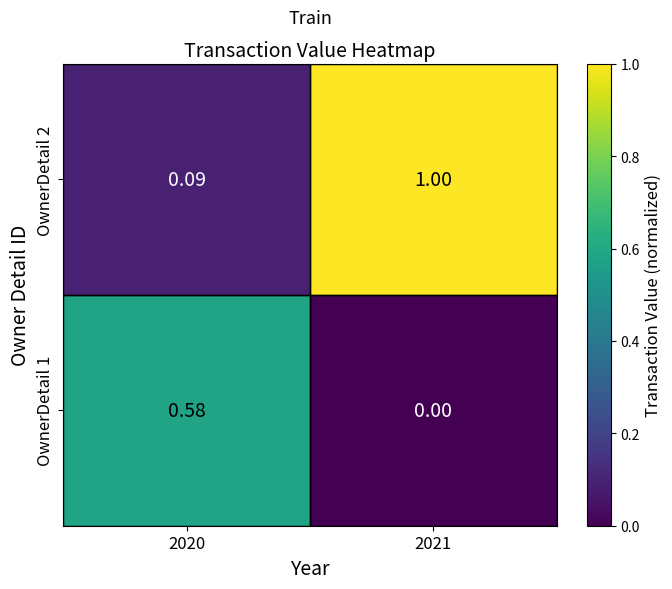

Is the value of OwnerDetail 1 at 2020 greater than the value of OwnerDetail 2 at 2021?

No